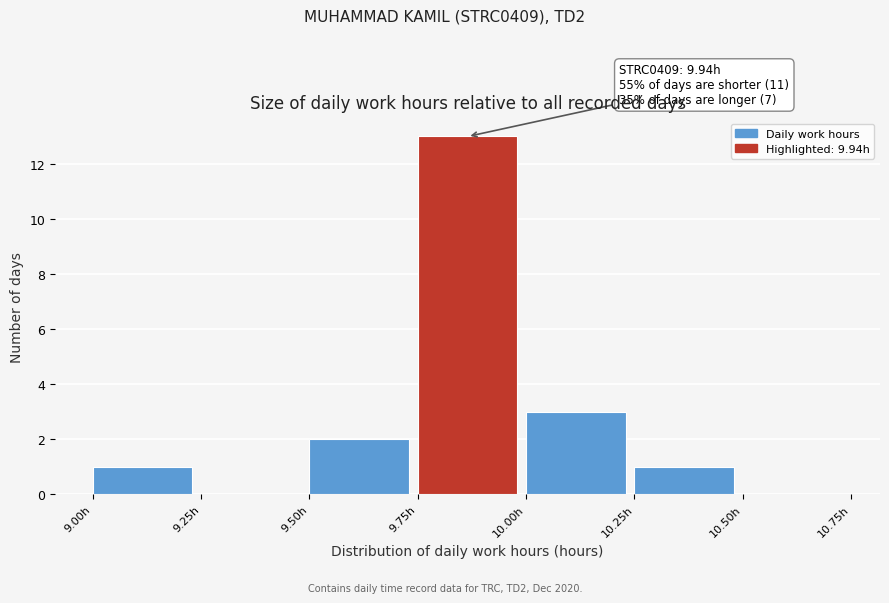

Which range on the x-axis has the tallest bar?

9.75 to 10.00